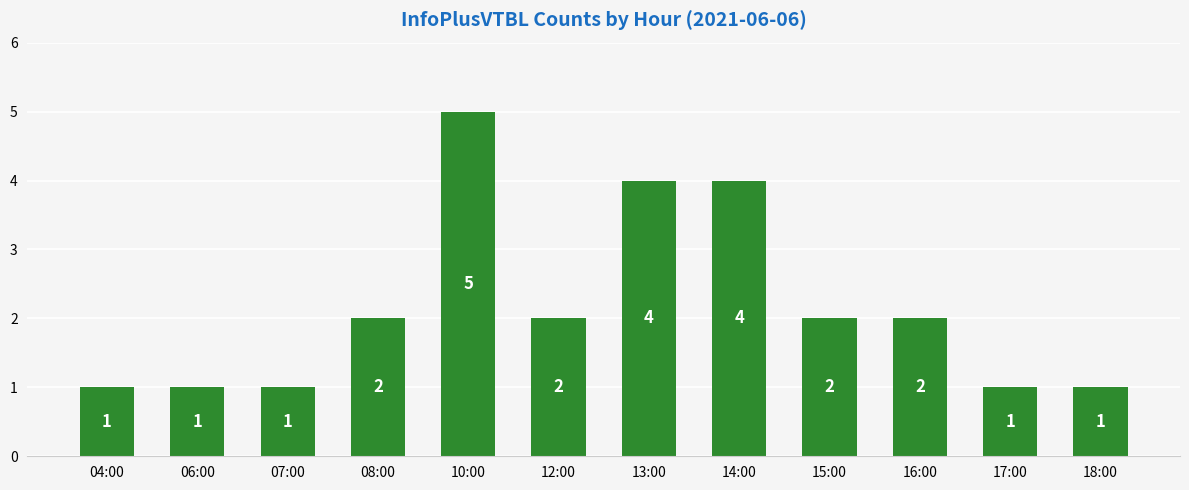

Approximately how many times larger is the value at 12:00 compared to 15:00?

1.0